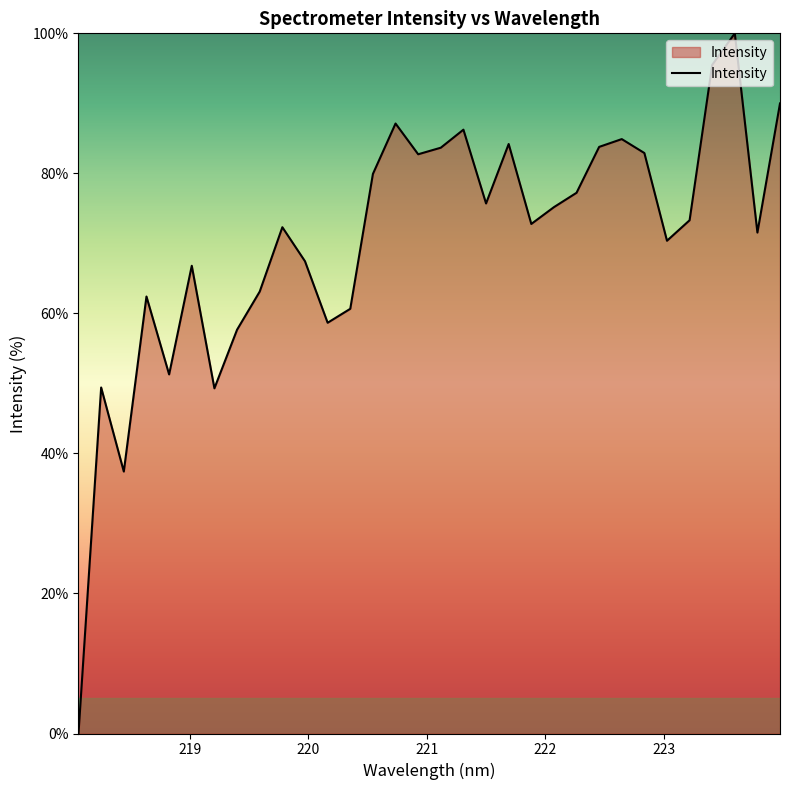

What is the greatest value displayed?

100.0